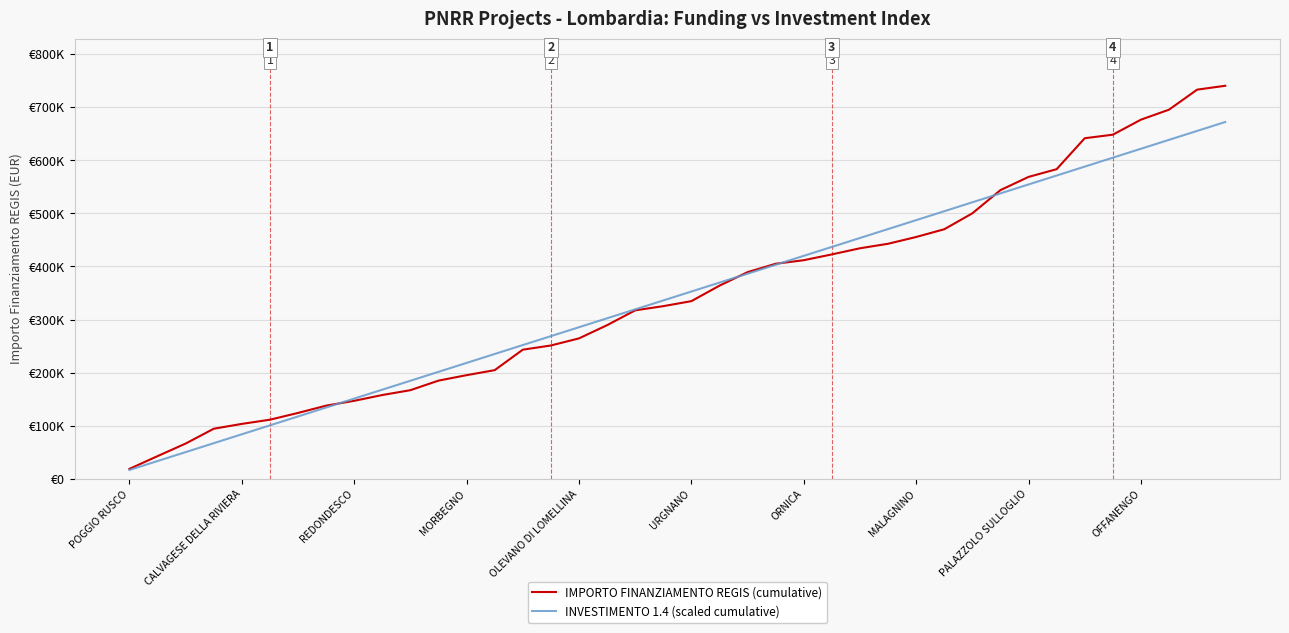

Which series ends up on top after the final intersection of IMPORTO FINANZIAMENTO REGIS (cumulative) and INVESTIMENTO 1.4 (scaled cumulative)?

IMPORTO FINANZIAMENTO REGIS (cumulative)